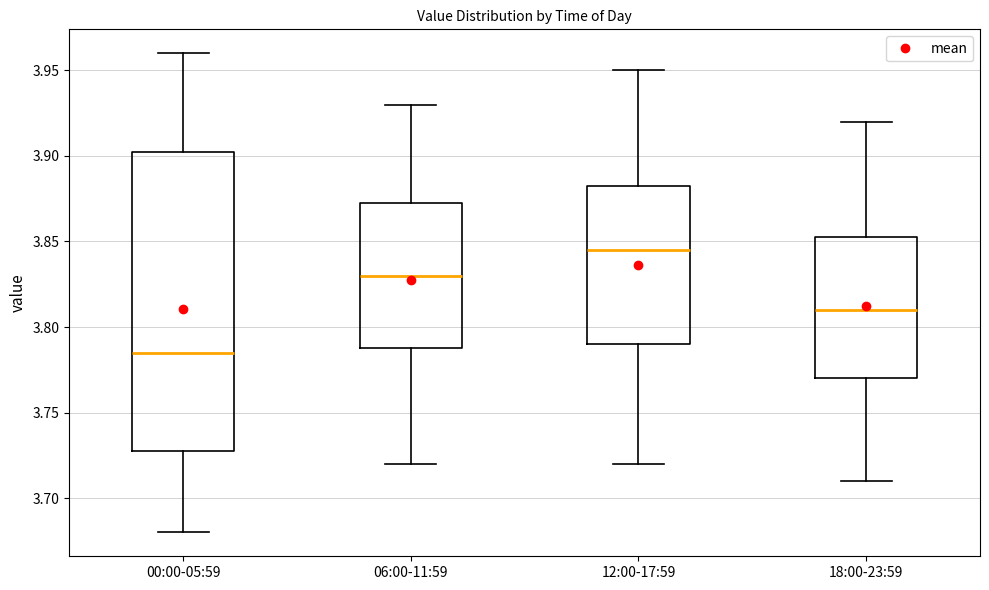

Where does the upper whisker of the box for 12:00-17:59 end on the y-axis? The values are not printed on the chart, so give them approximately, as read against the axis.

3.950